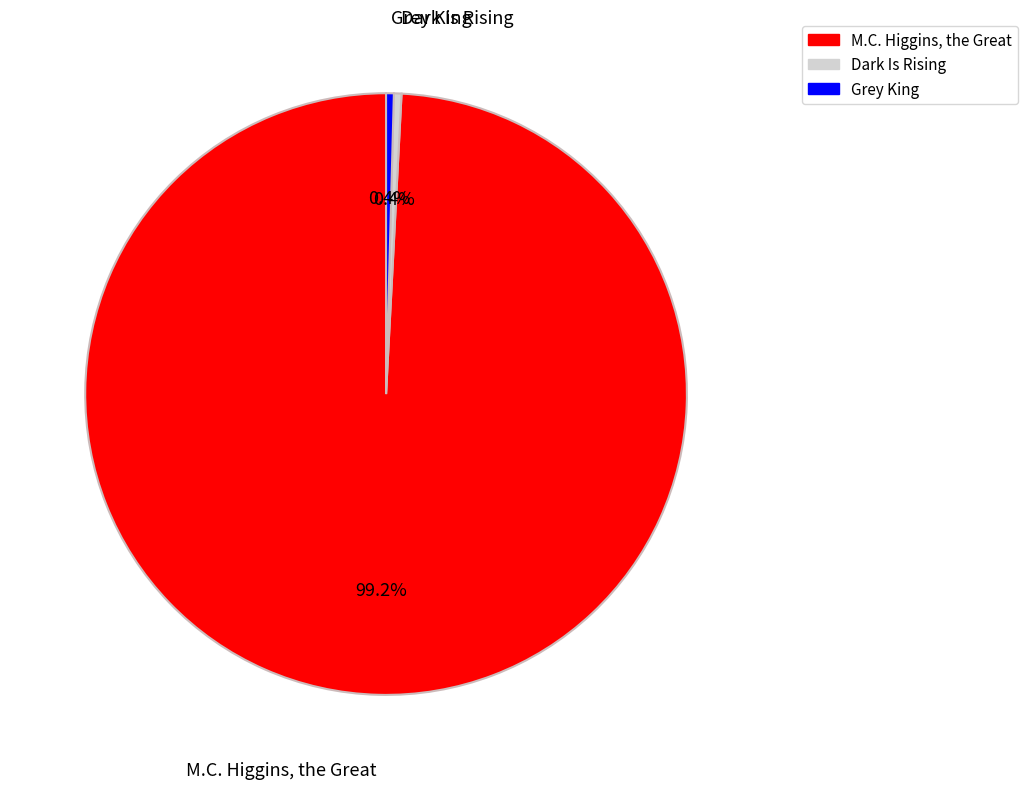

What is the total percentage of Dark Is Rising and M.C. Higgins, the Great?

99.6%